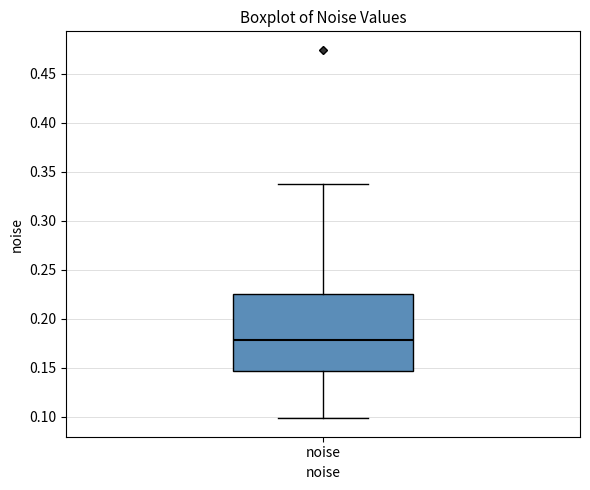

Where does the upper whisker of the box for noise end on the y-axis? The values are not printed on the chart, so give them approximately, as read against the axis.

0.340